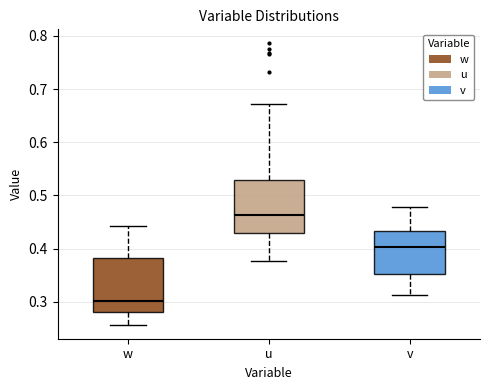

Reading left to right, read every box against the y-axis: the position of its median line, the range the box covers, and the ends of its whiskers. The values are not printed on the chart, so give them approximately, as read against the axis.

w: median 0.30, box 0.28 to 0.38, whiskers 0.26 to 0.44
u: median 0.46, box 0.43 to 0.53, whiskers 0.38 to 0.67
v: median 0.40, box 0.35 to 0.43, whiskers 0.31 to 0.48